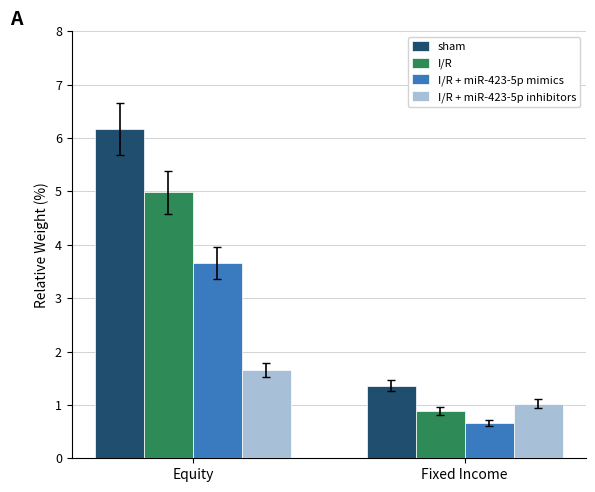

Reading left to right, what are all the values shown in this chart?

sham: 6.2	1.4
I/R: 5.0	0.9
I/R + miR-423-5p mimics: 3.7	0.7
I/R + miR-423-5p inhibitors: 1.7	1.0